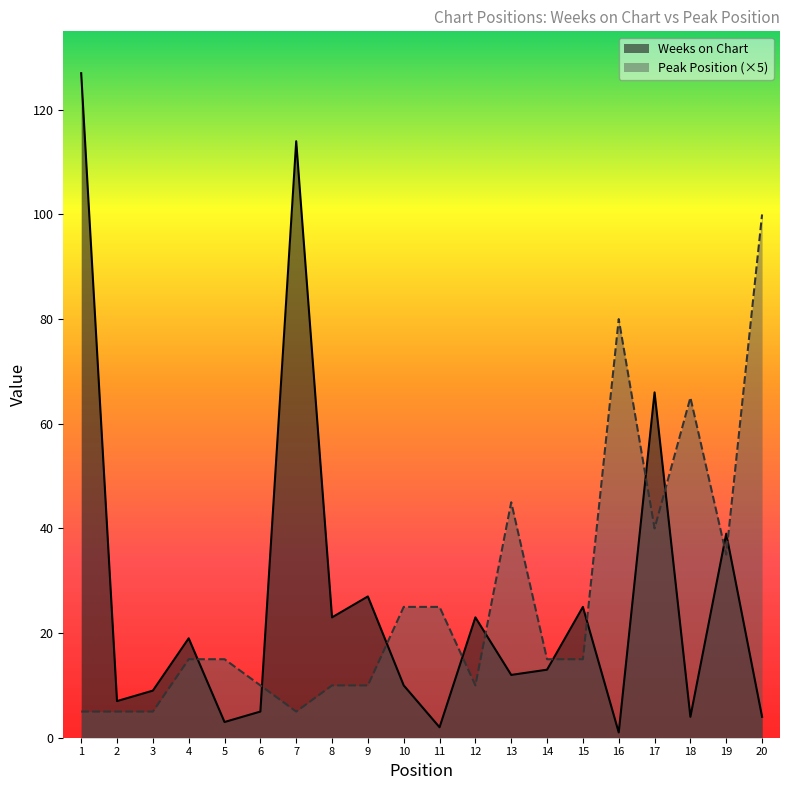

What is the average value of the Peak Position series?

27